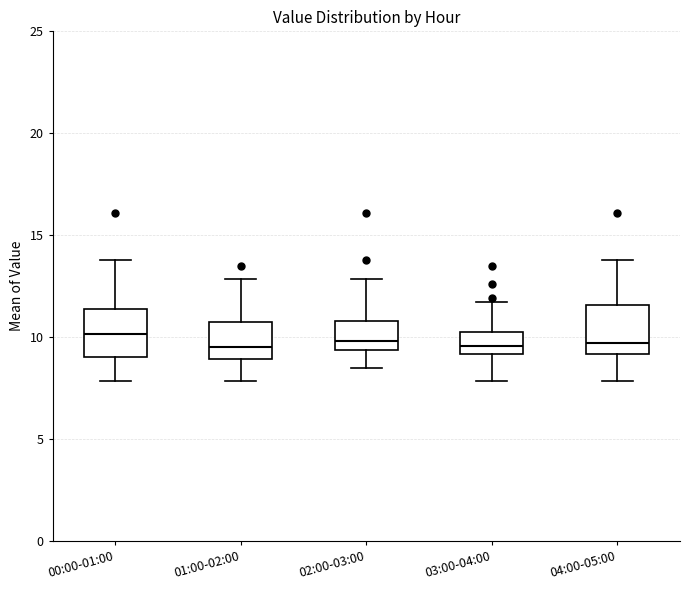

Where does the upper whisker of the box for 04:00-05:00 end on the y-axis? The values are not printed on the chart, so give them approximately, as read against the axis.

14.0